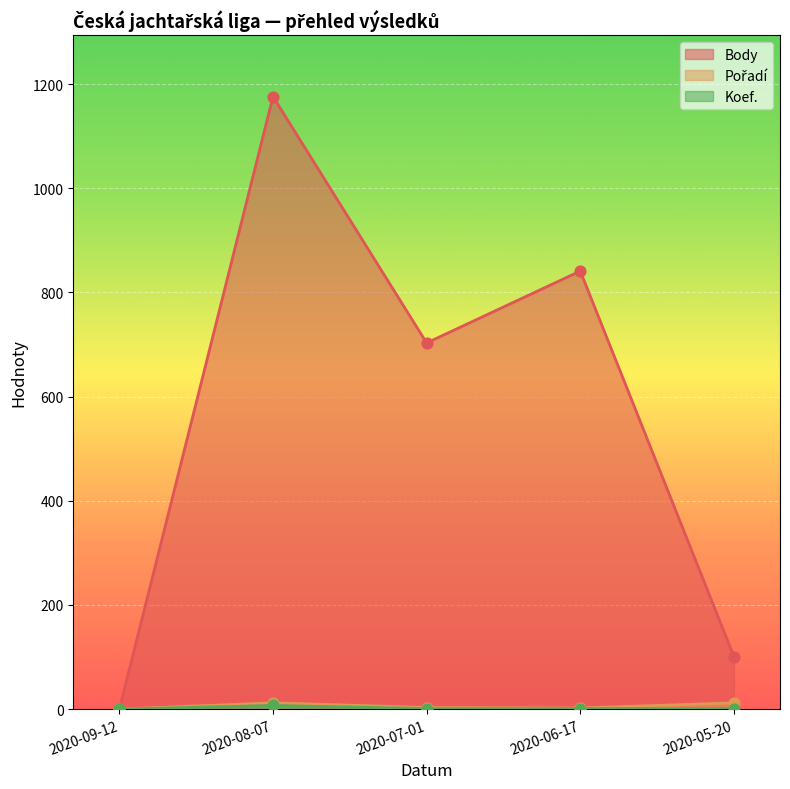

Is the value of Body at 2020-05-20 greater than the value of Pořadí at 2020-07-01?

Yes